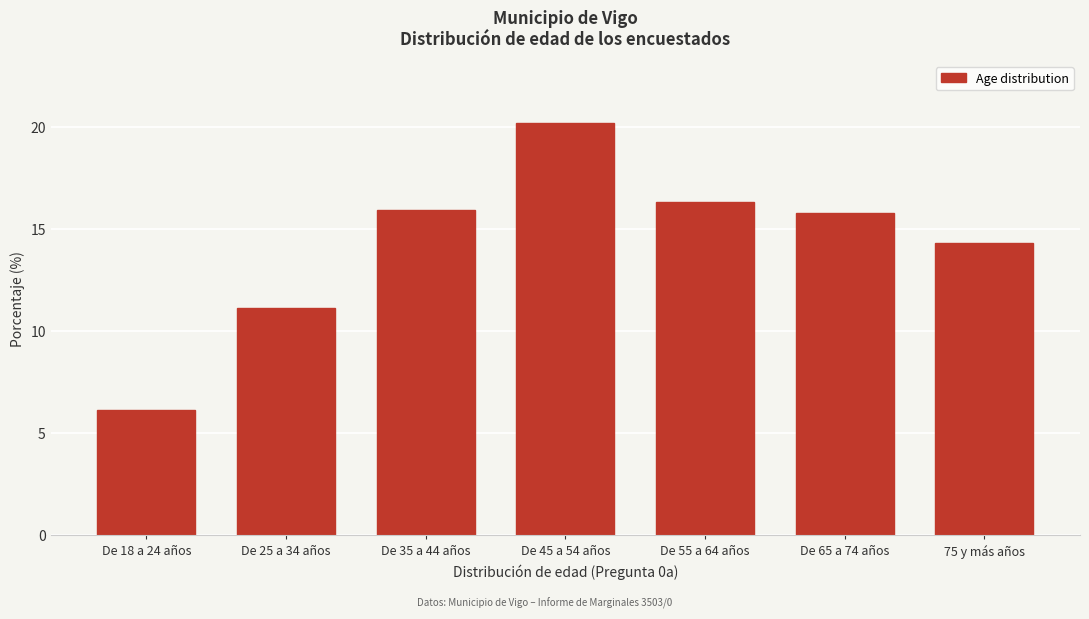

Reading left to right, transcribe all the data shown in this chart.

6.2	11.2	16.0	20.2	16.4	15.8	14.3